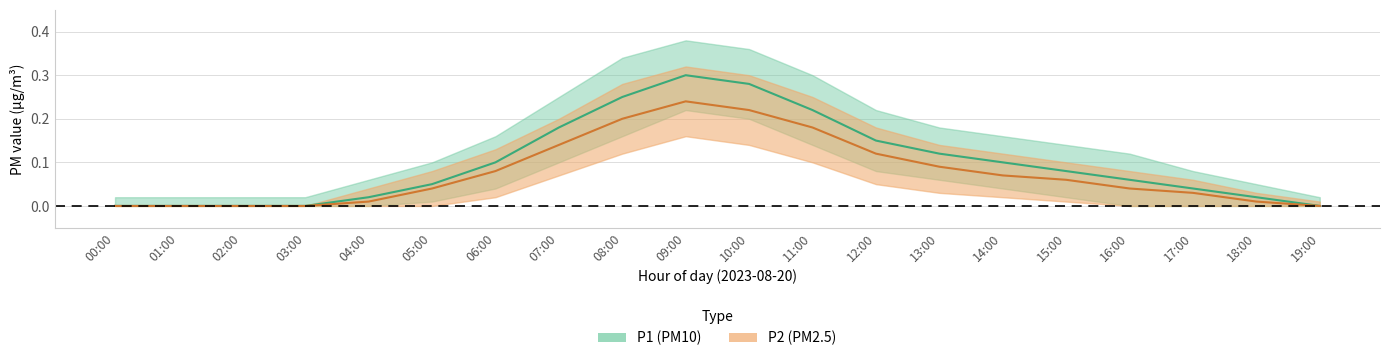

What is the label of the 15th point from the left?

14:00